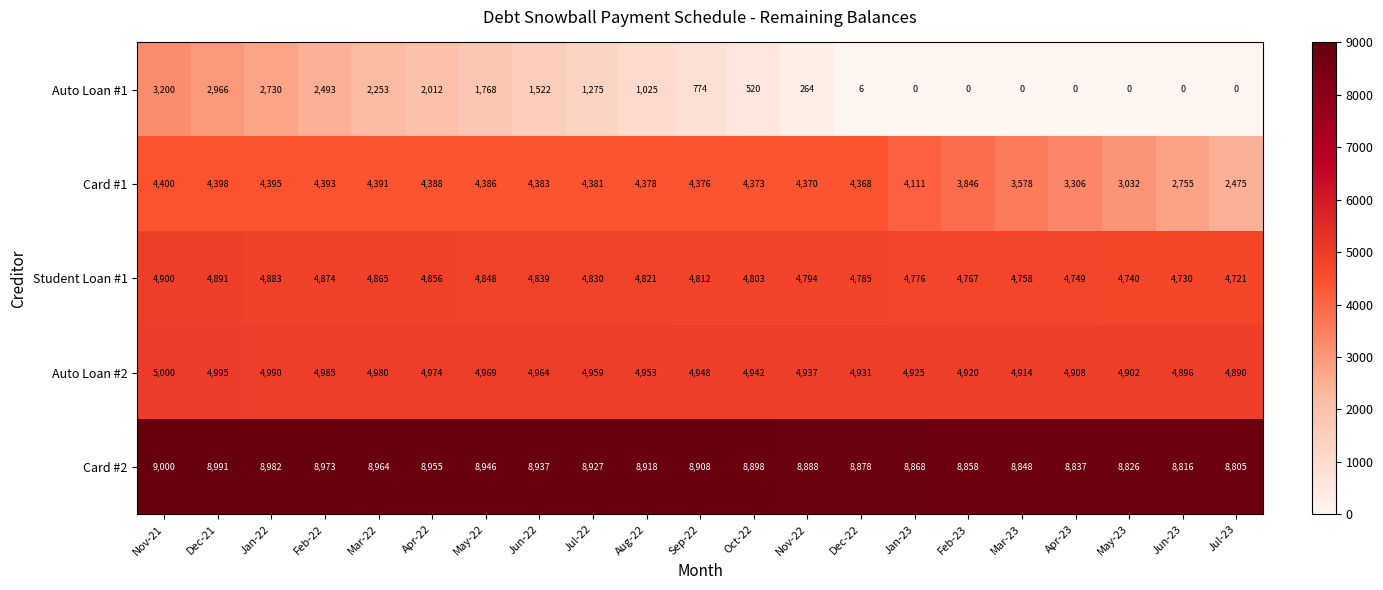

What is the average value of the Card #1 series?

4023